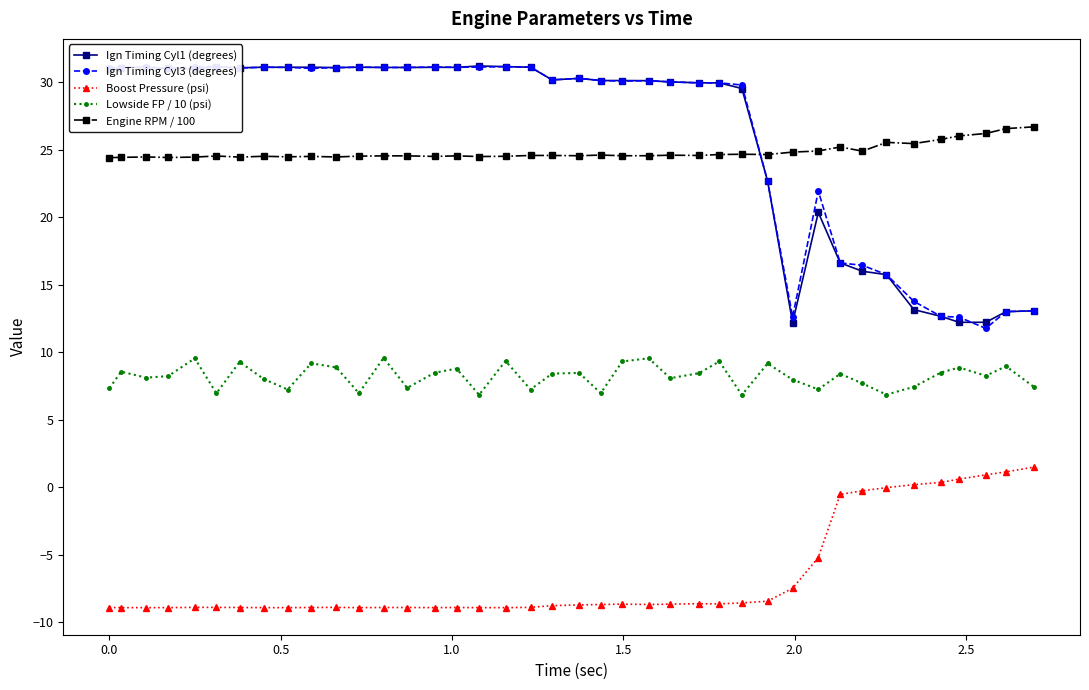

True or false: Ign Timing Cyl3 (degrees) and Lowside FP / 10 (psi) intersect in this chart.

False